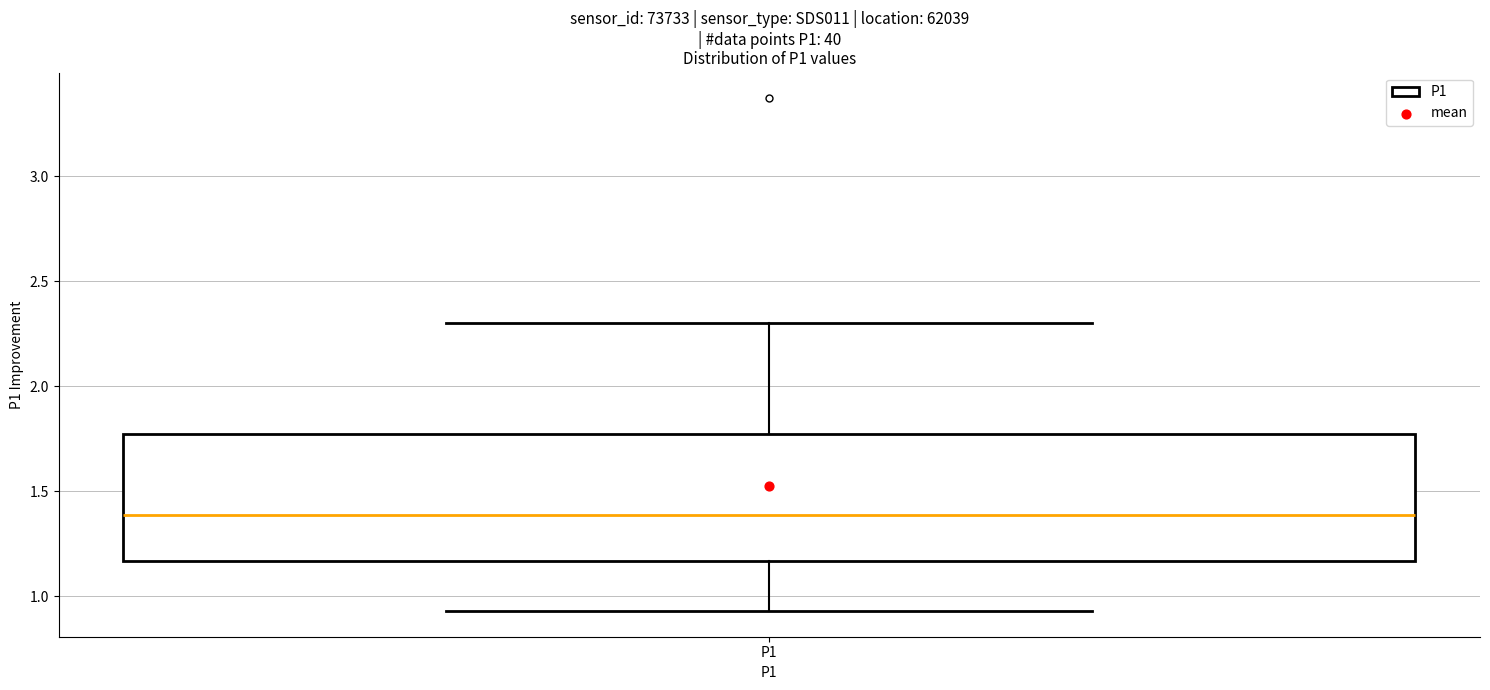

Read this box plot against the y-axis: the position of the median line, the range covered by the box, and the ends of both whiskers. The values are not printed on the chart, so give them approximately, as read against the axis.

median 1.40, box 1.15 to 1.75, whiskers 0.95 to 2.30